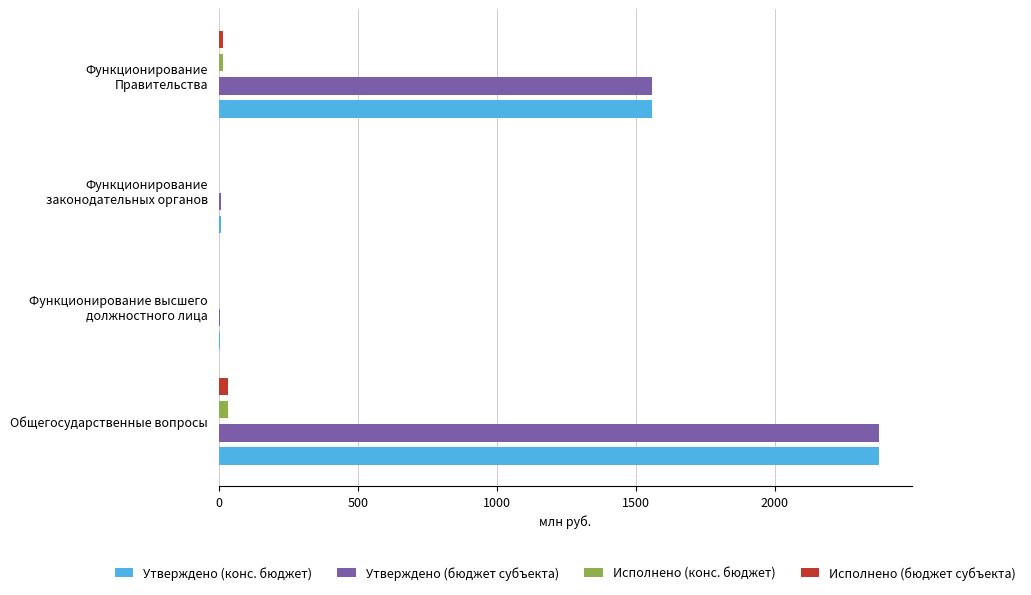

What are all the series names shown in the legend?

Утверждено (конс. бюджет), Утверждено (бюджет субъекта), Исполнено (конс. бюджет), Исполнено (бюджет субъекта)